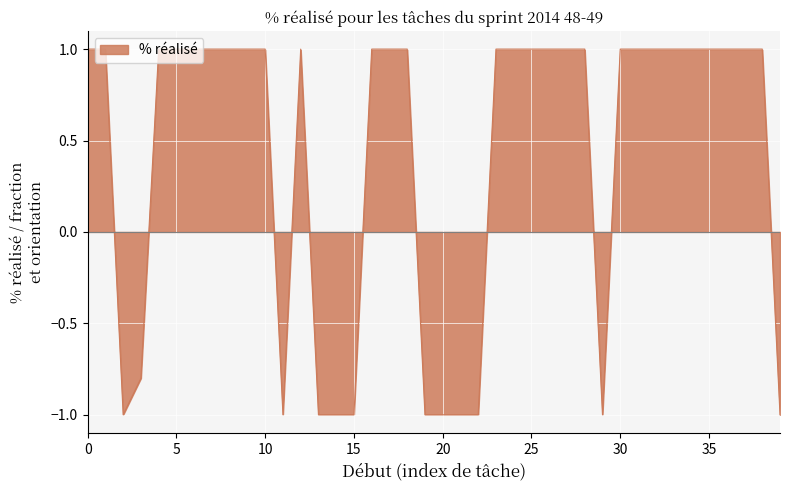

What is the greatest value displayed?

1.0